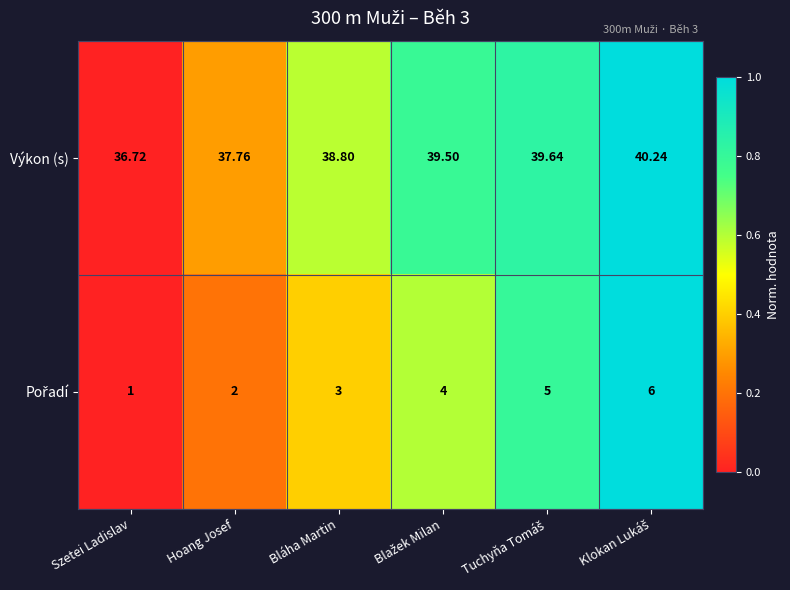

Between Szetei Ladislav and Bláha Martin, which series saw the biggest shift?

Výkon (s)